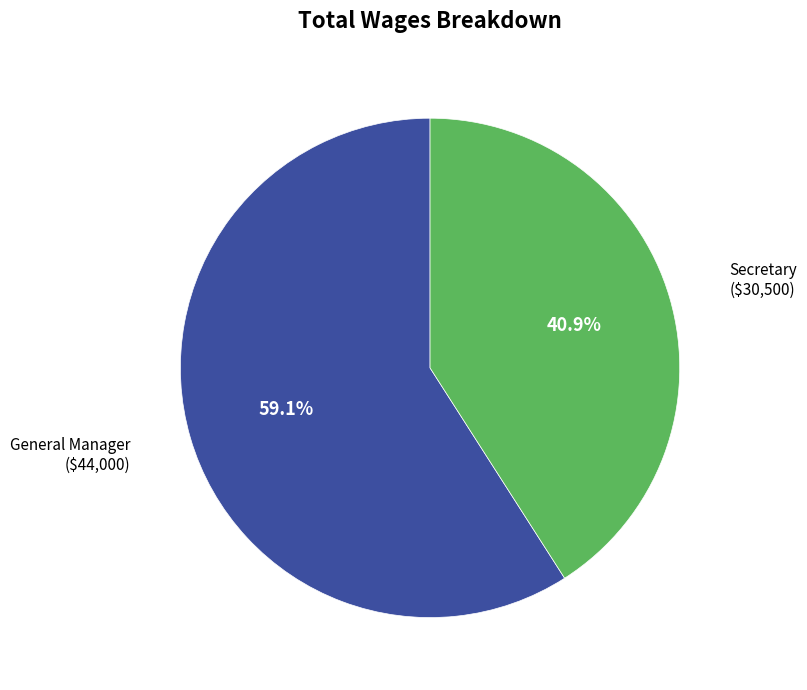

Is there any slice that represents more than half of the pie?

Yes